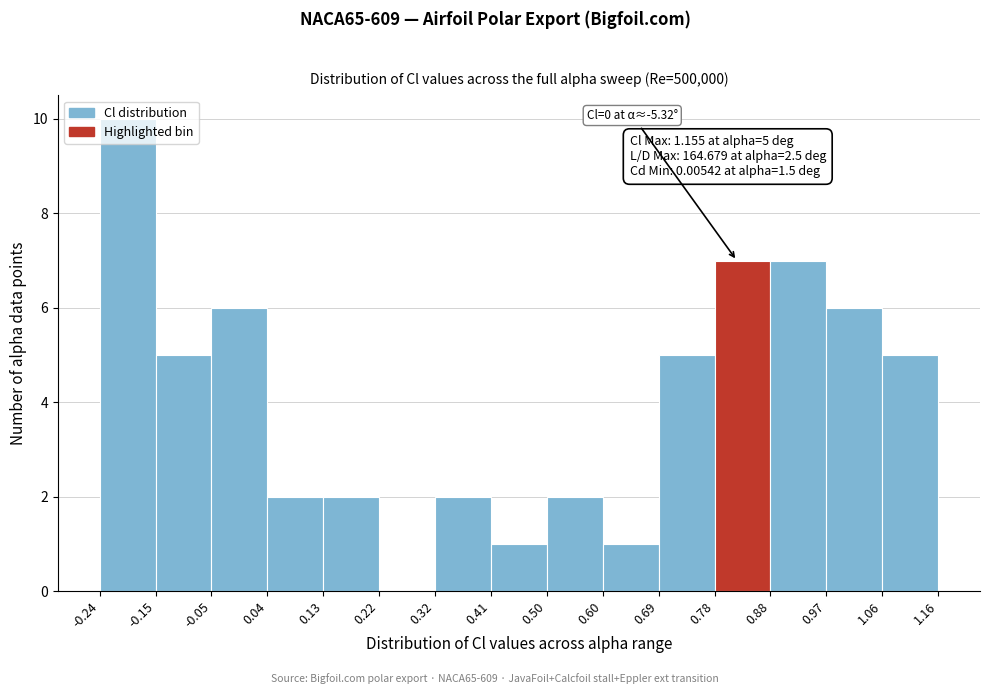

Over which range of the x-axis is the bar tallest?

-0.24 to -0.15